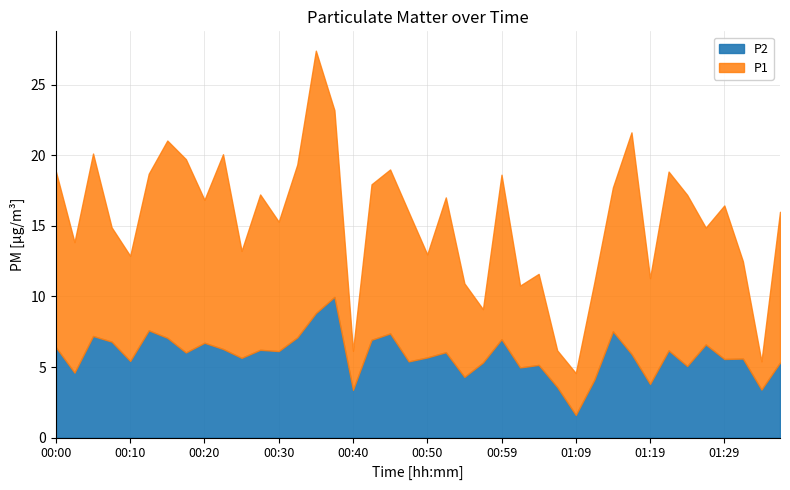

At which category does the chart reach its peak across all series?

00:35